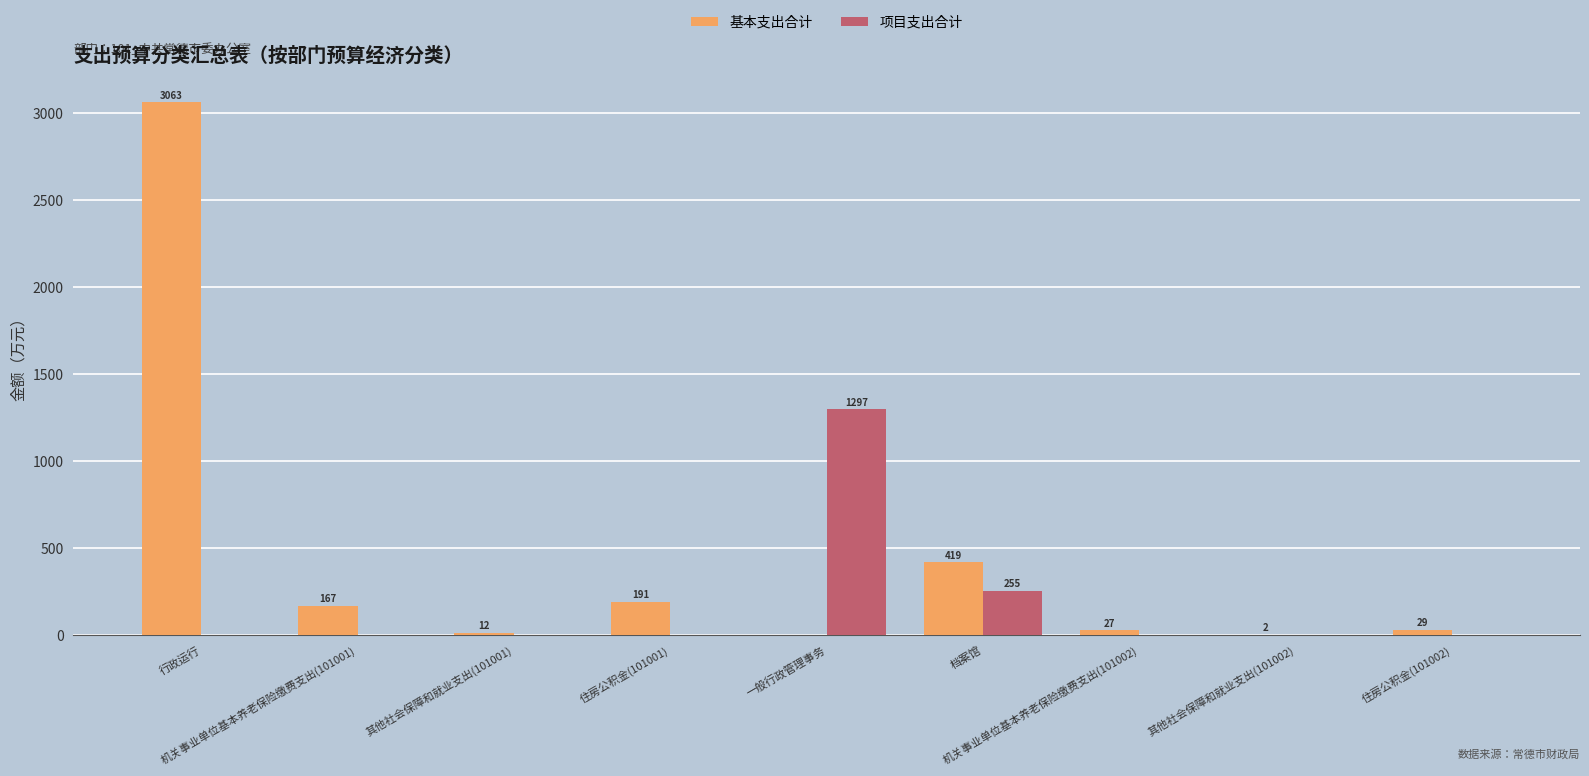

How many data points in 基本支出合计 are above 29?

5